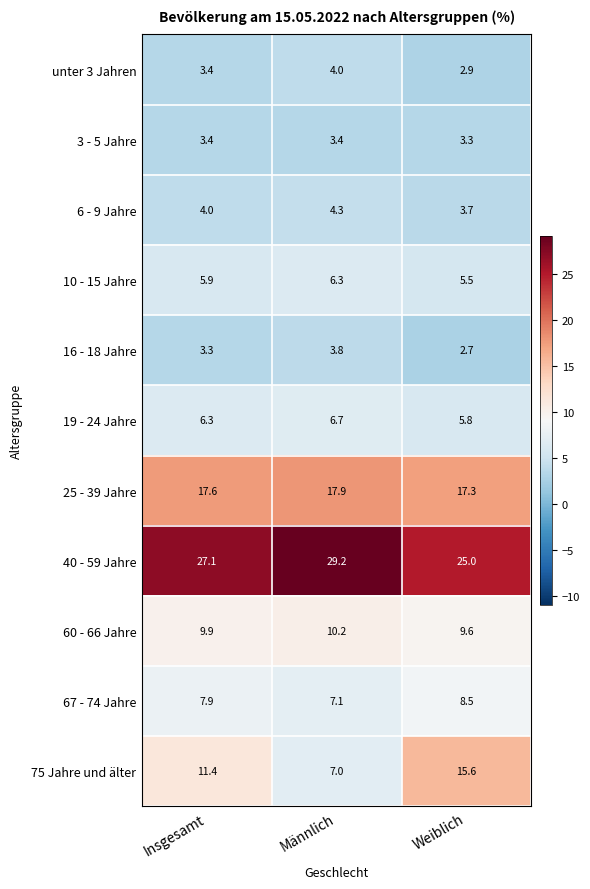

Which series has the largest range (max minus min)?

75 Jahre und älter